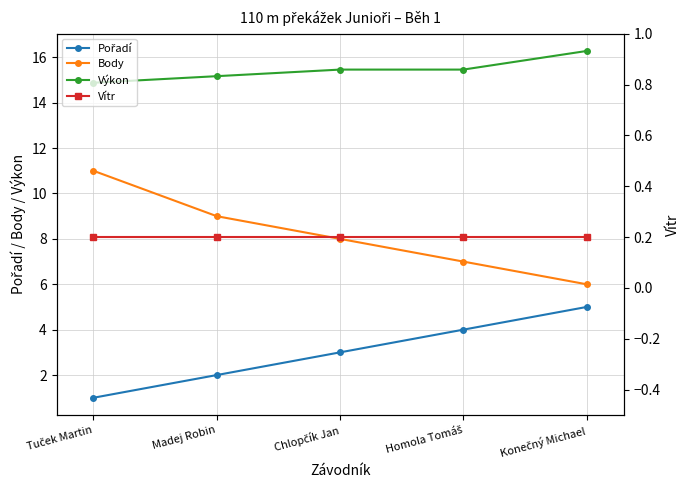

Count the Pořadí values in the range 2 to 4.

3